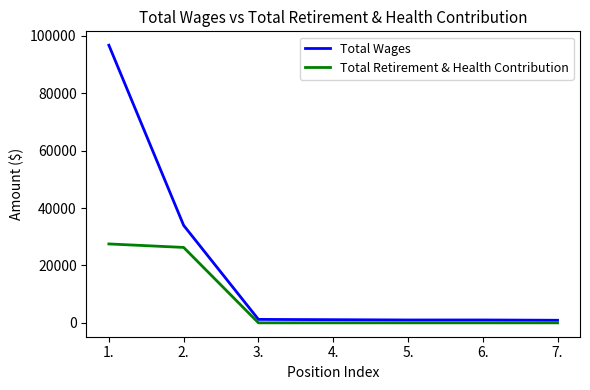

Which series has the largest range (max minus min)?

Total Wages